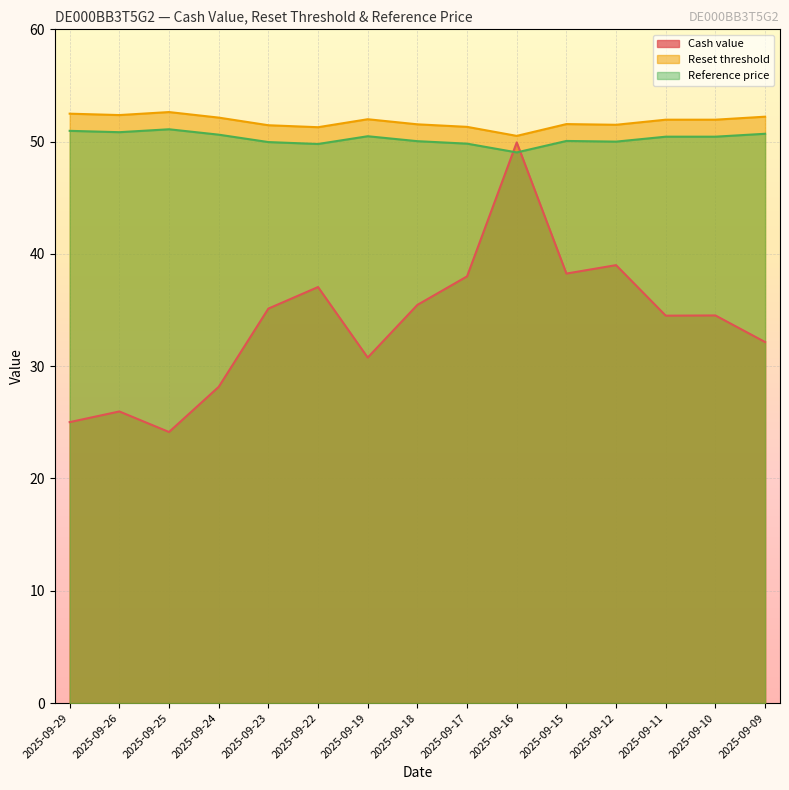

List the labels in order of Reset threshold value, largest first.

2025-09-25, 2025-09-29, 2025-09-26, 2025-09-09, 2025-09-24, 2025-09-19, 2025-09-11, 2025-09-10, 2025-09-15, 2025-09-18, 2025-09-12, 2025-09-23, 2025-09-17, 2025-09-22, 2025-09-16